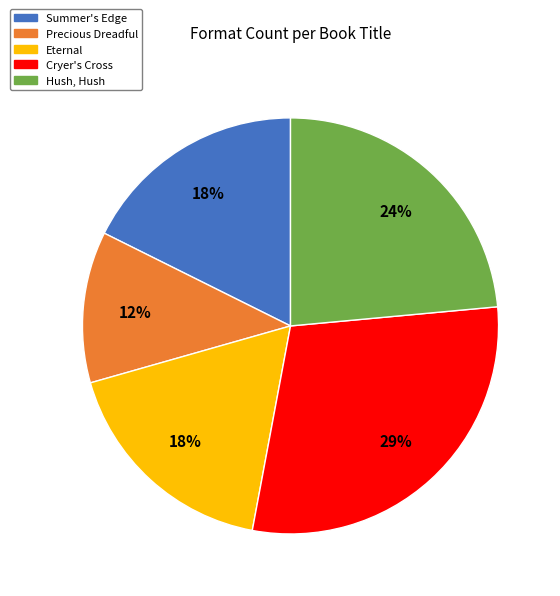

Which slice is the largest?

Cryer's Cross